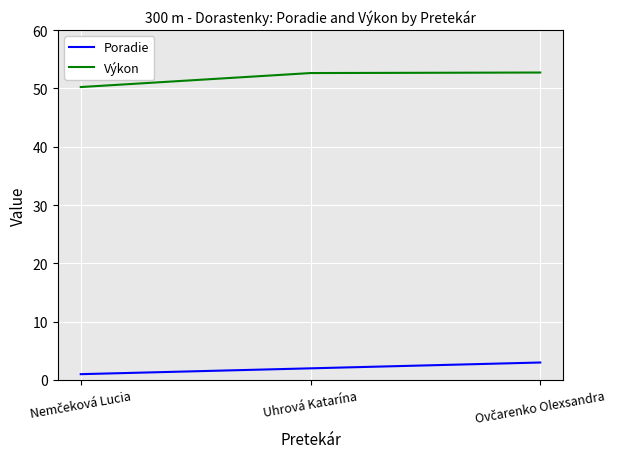

Which series has the widest spread of values?

Výkon